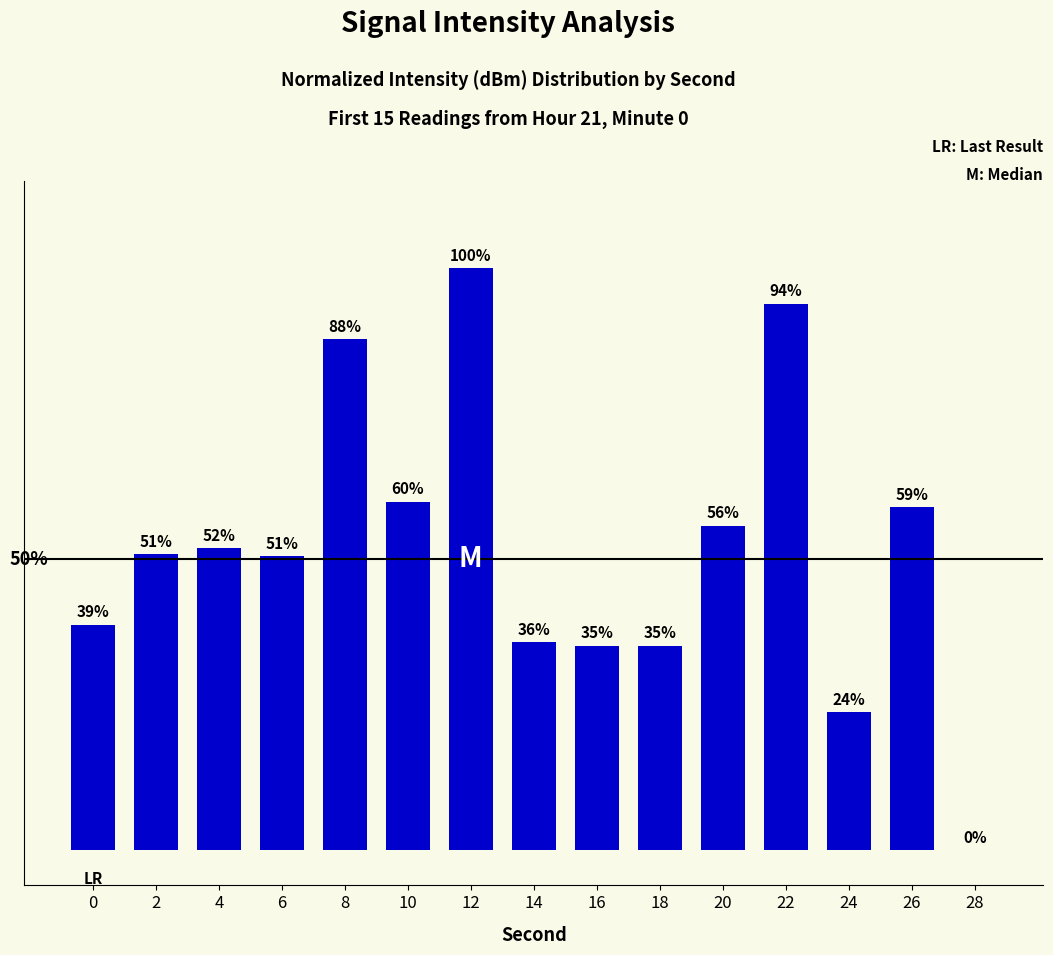

The chart shows a value of 87.8 at 8. True or false?

True